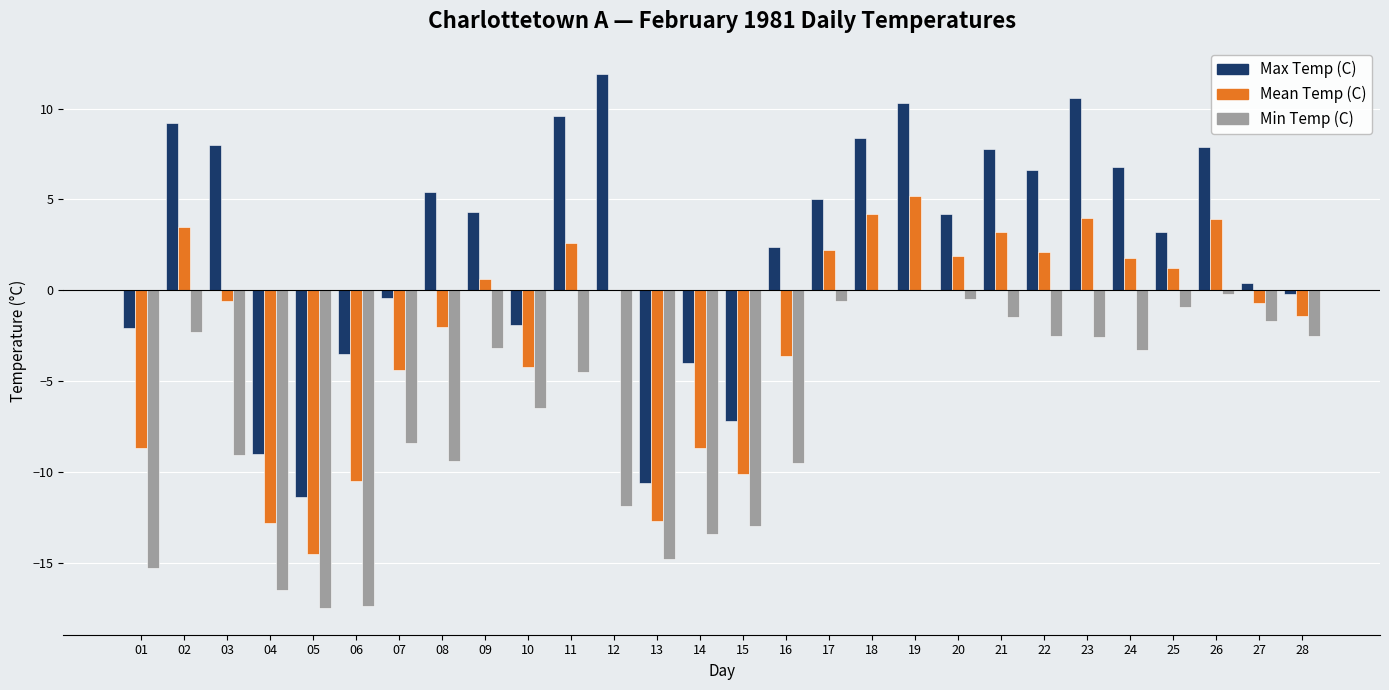

What is the spread (max minus min) of values at 19?

10.3